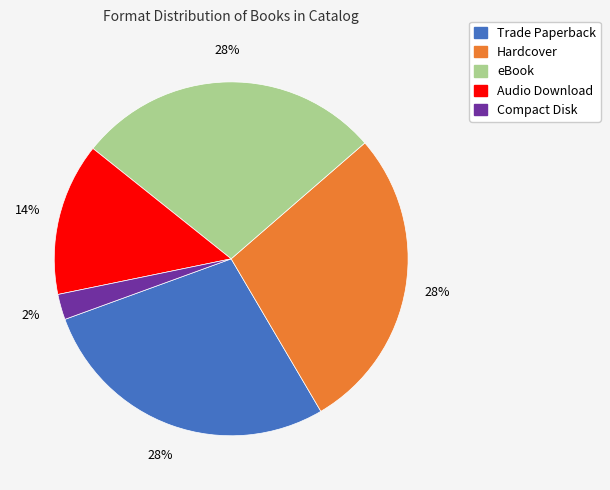

Do Compact Disk and Trade Paperback together represent more than half of the pie?

No